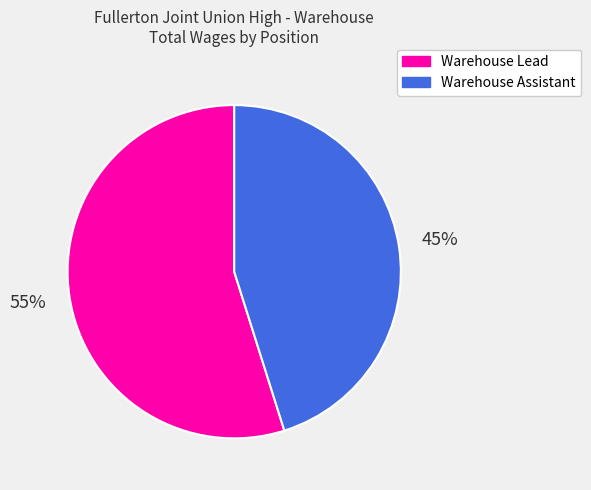

To the nearest percent, what is the average slice percentage?

50%